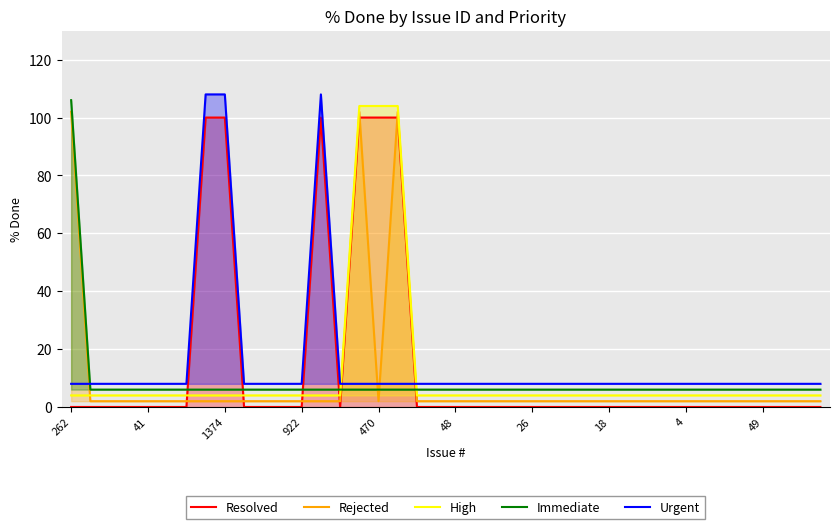

True or false: Urgent has more than 0 points higher than both neighbors.

True